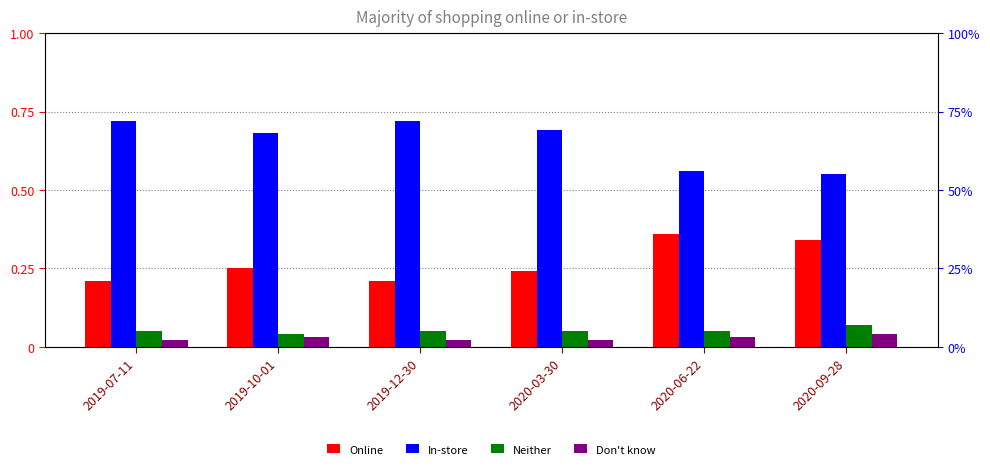

What is the difference between the highest and lowest values at 2020-06-22?

0.5